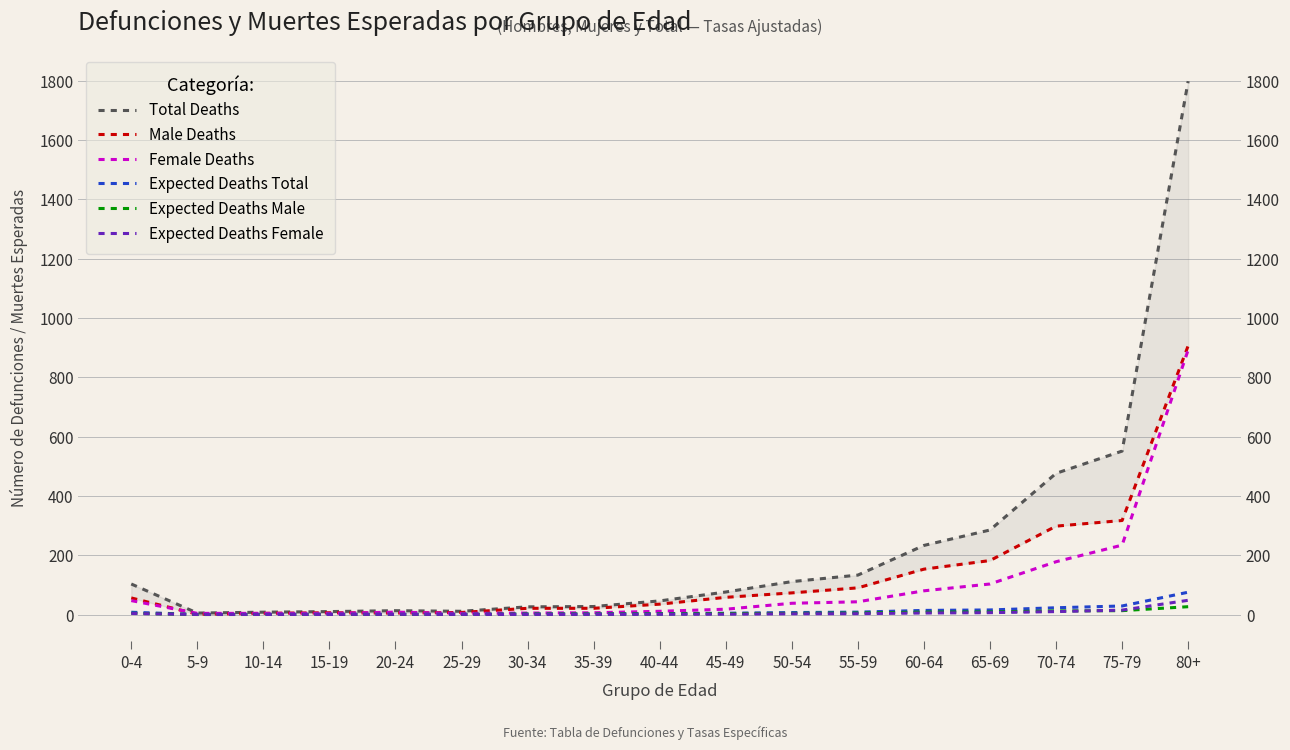

True or false: Total Deaths has a value of 285.0 at 65-69.

True